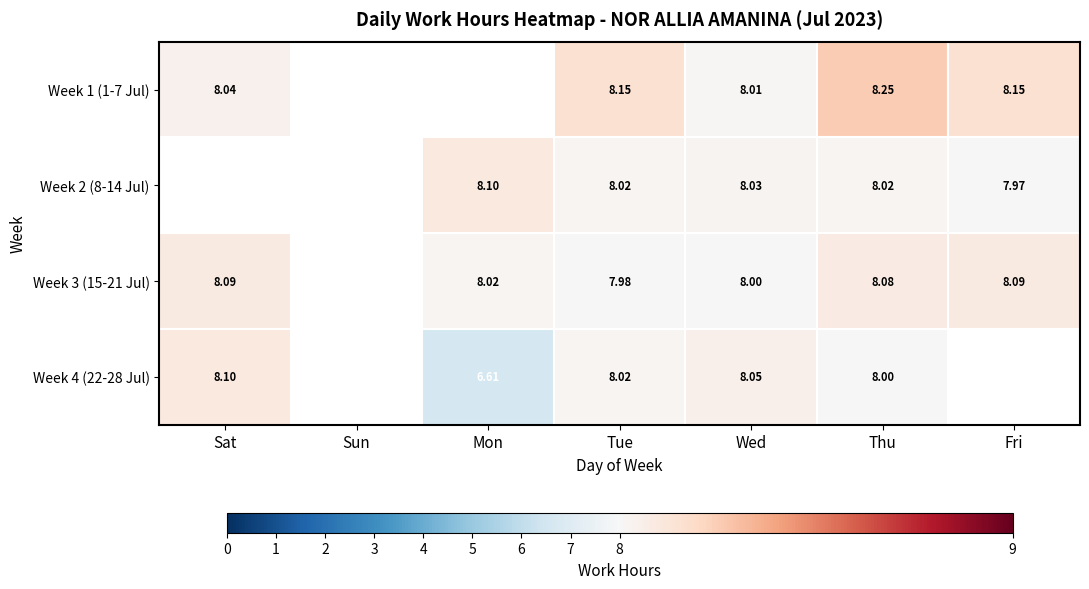

Is the value of Week 4 (22-28 Jul) at Mon greater than the value of Week 1 (1-7 Jul) at Thu?

No